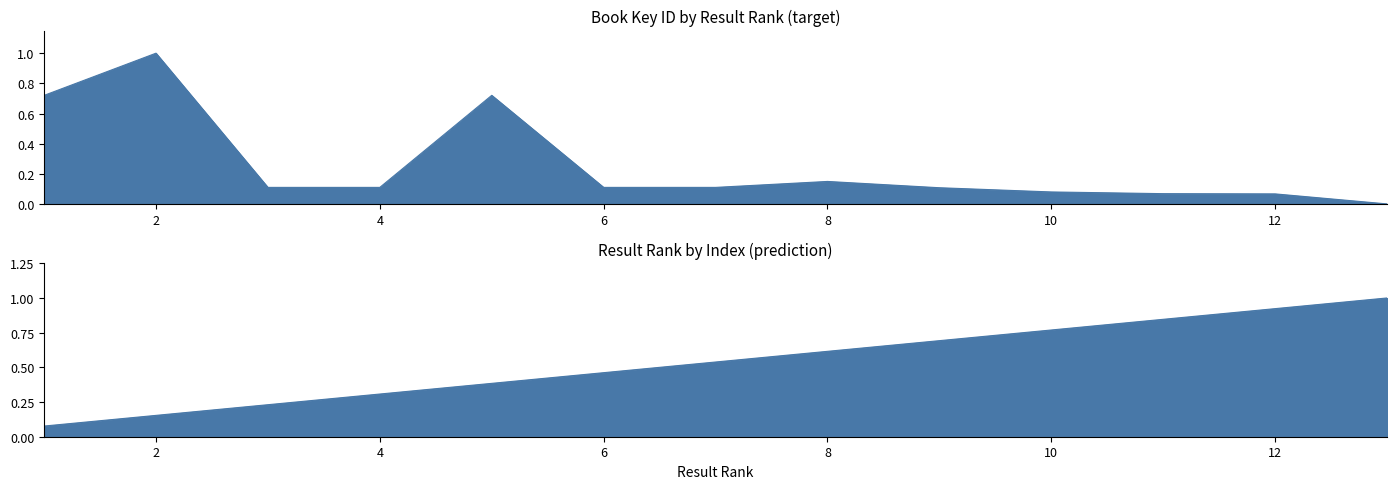

Reading left to right, extract all data points from this chart.

Result (rank): 1=0.1	2=0.2	3=0.2	4=0.3	5=0.4	6=0.5	7=0.5	8=0.6	9=0.7	10=0.8	11=0.8	12=0.9	13=1.0
Key (scaled): 1=0.7	2=1.0	3=0.1	4=0.1	5=0.7	6=0.1	7=0.1	8=0.1	9=0.1	10=0.1	11=0.1	12=0.1	13=0.0